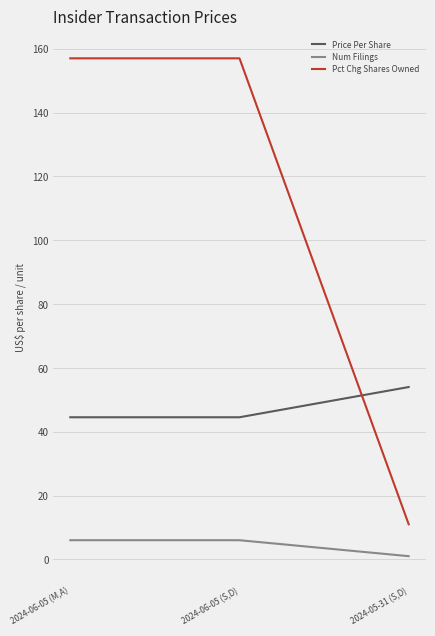

At which category does the chart reach its minimum across all series?

2024-05-31 (S,D)